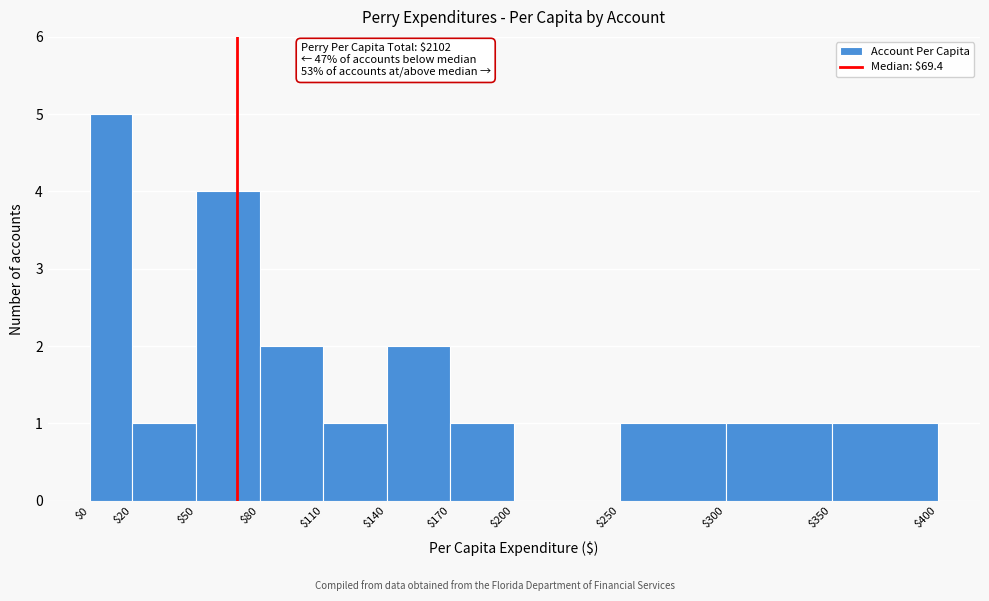

Over which range of the x-axis is the bar tallest?

$0 to $20